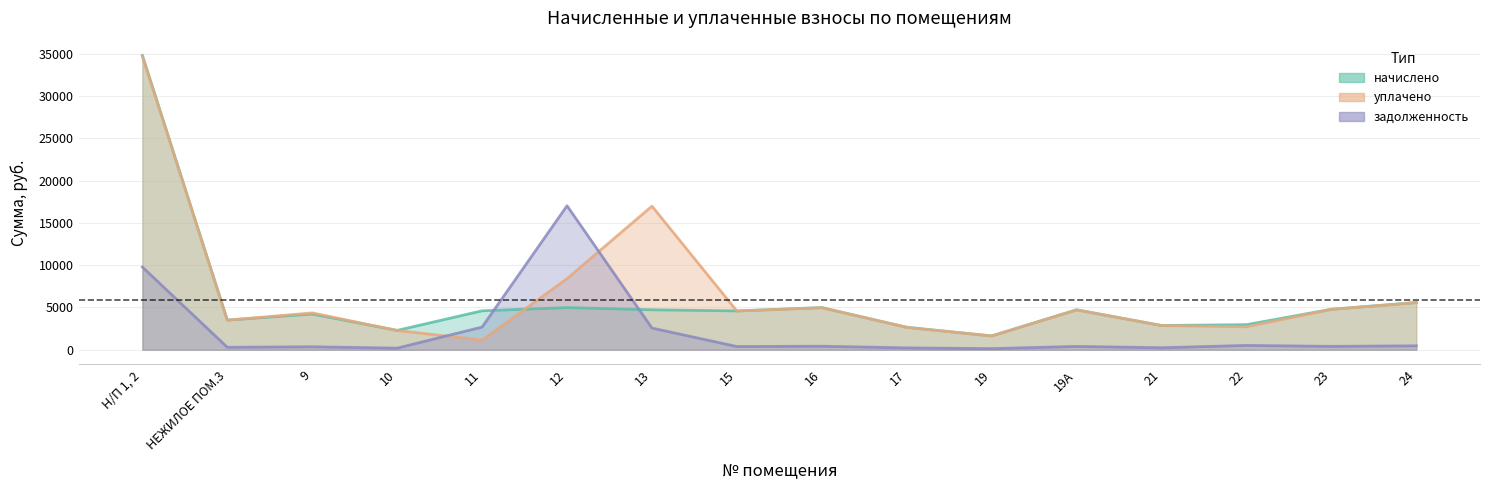

Reading left to right, what are all the values shown in this chart?

начислено: 34806.0	3508.9	4223.0	2290.1	4604.6	4986.4	4727.8	4592.4	4986.4	2659.4	1637.5	4727.8	2868.7	2967.2	4789.3	5589.6
уплачено: 34695.8	3497.8	4357.7	2282.8	1136.6	8411.9	16980.6	4577.9	4970.6	2642.6	1627.1	4712.8	2859.6	2716.1	4774.1	5571.9
задолженность: 9781.5	292.4	351.9	190.8	2686.0	17024.8	2563.0	382.7	415.5	221.6	136.5	394.0	239.1	509.6	399.1	465.8